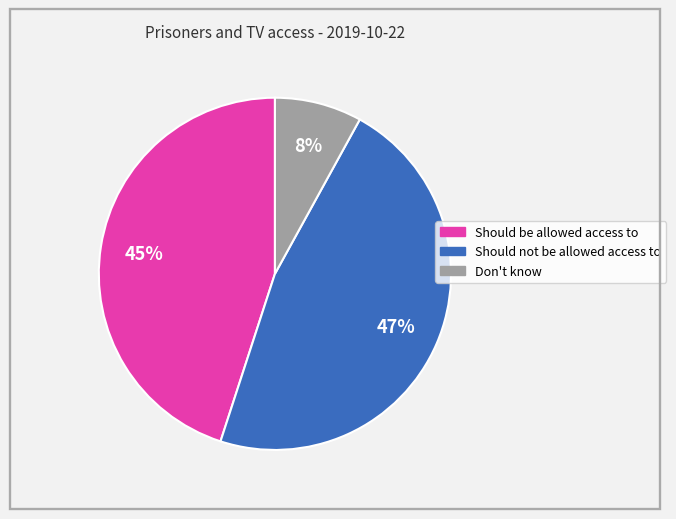

True or false: Should not be allowed access to accounts for 38% of the total.

False